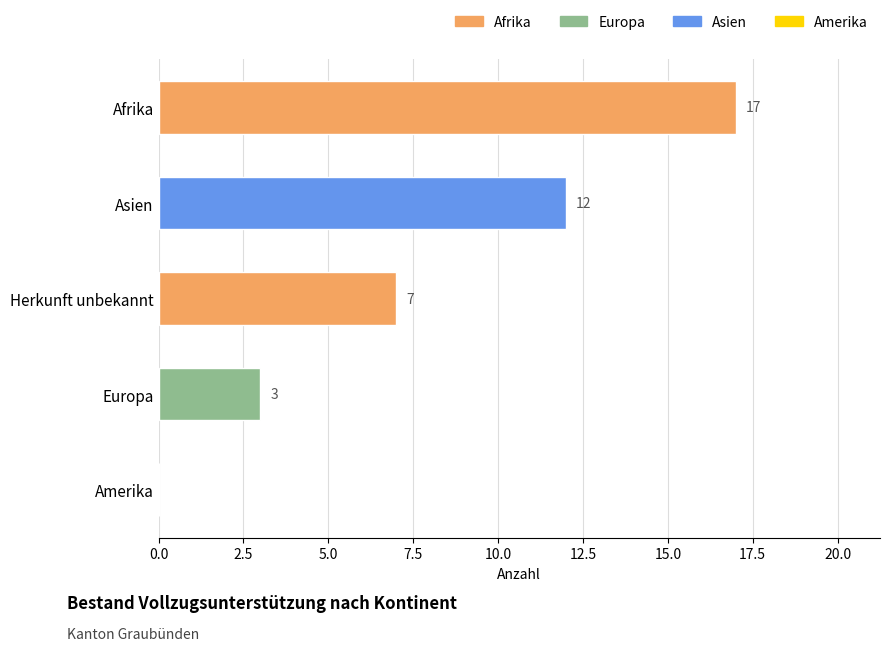

What is the greatest value displayed?

17